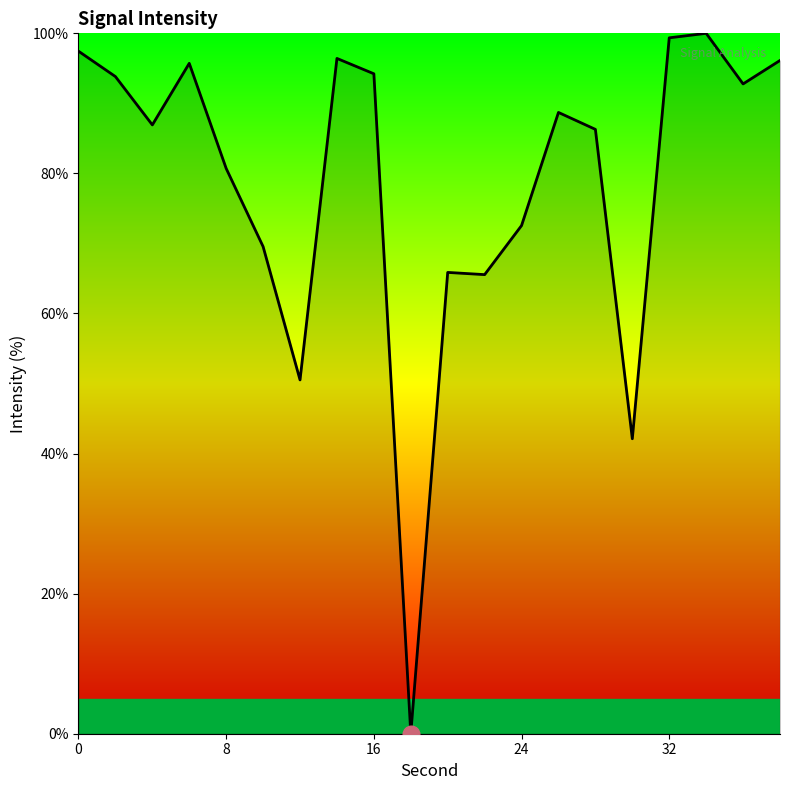

What is the greatest value displayed?

100.0